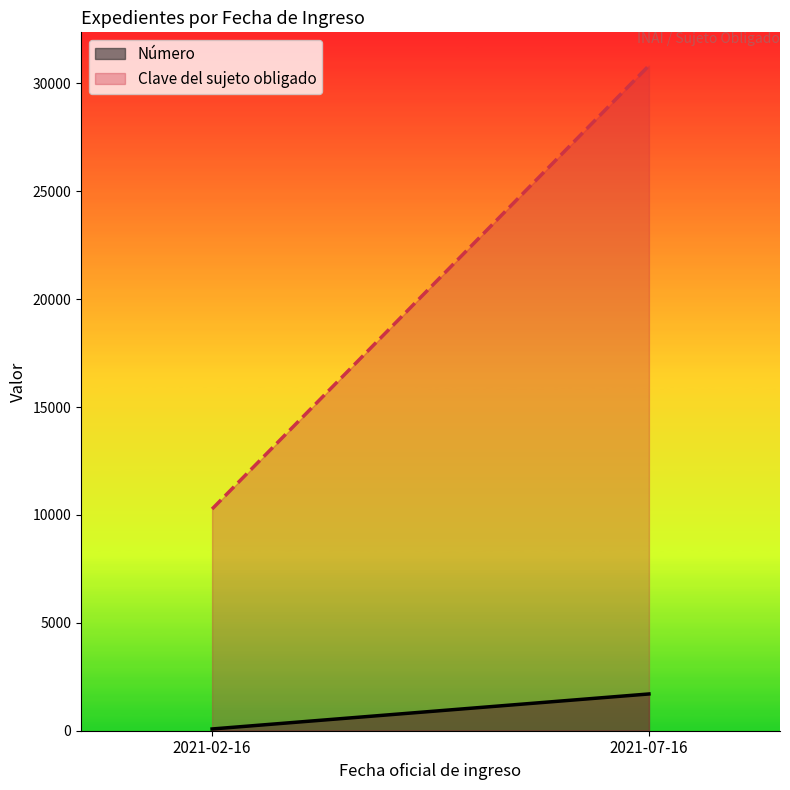

At 2021-07-16, list the series in order from smallest to largest.

Número, Clave del sujeto obligado